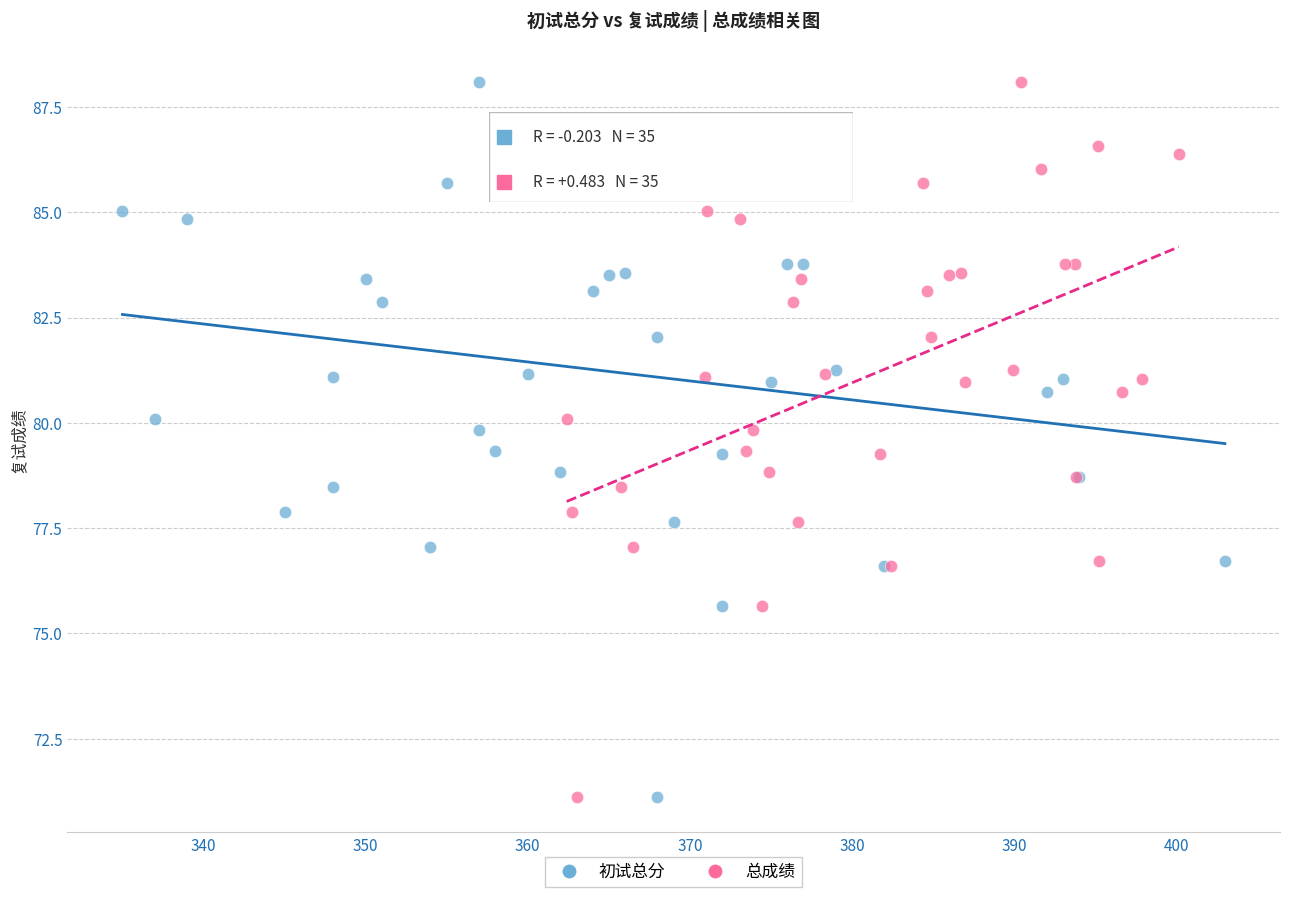

What are all the series names shown in the legend?

初试总分, 总成绩